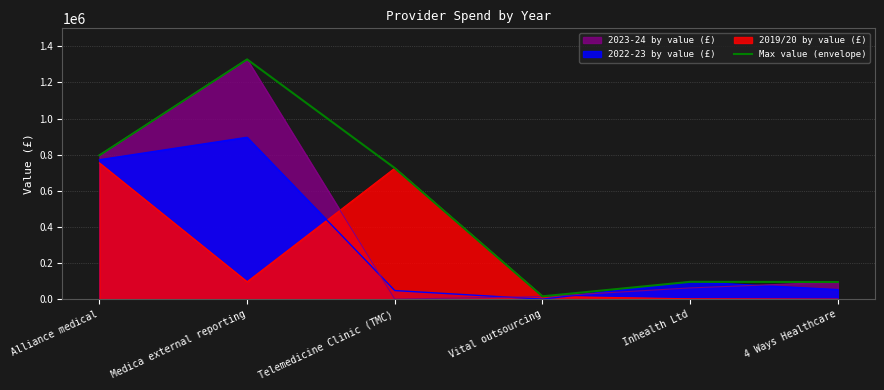

What is the value of the 4th point from the left?

15548.8